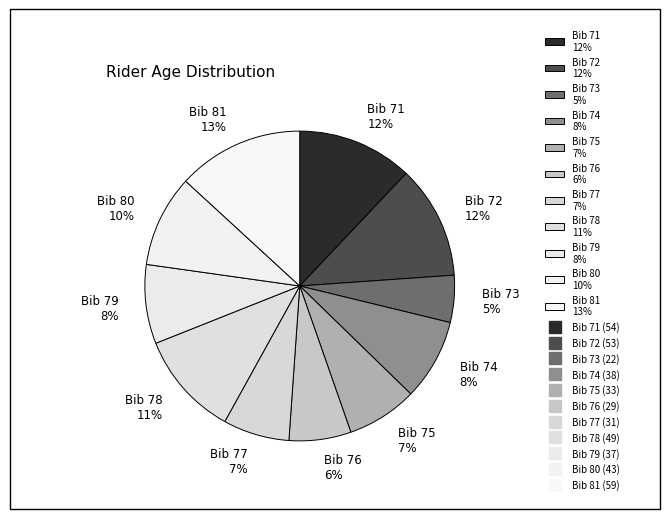

Approximately how many times larger is the value at Bib 79 compared to Bib 72?

0.7